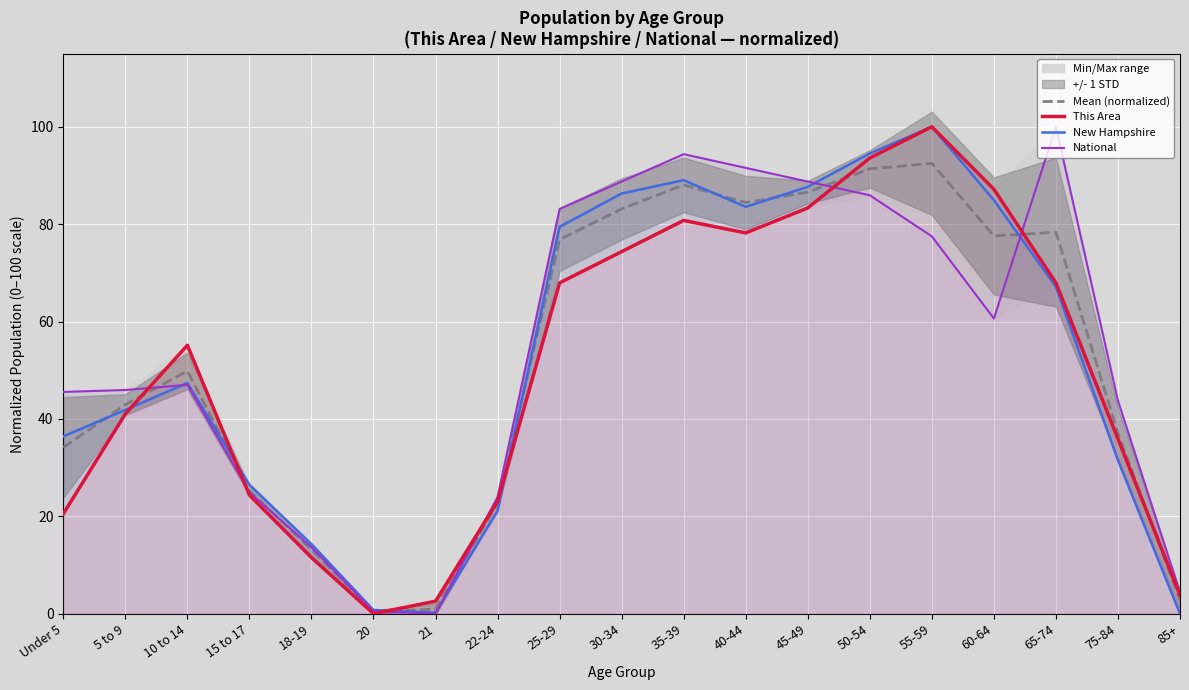

Which series has the largest range (max minus min)?

This Area